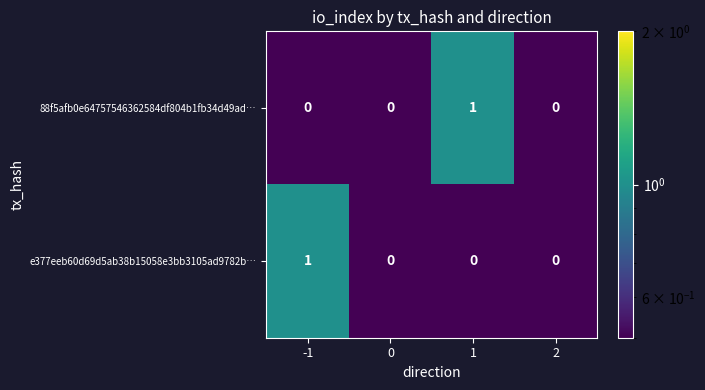

The 88f5afb0e64757546362584df804b1fb34d49ad… series shows 1 at 0. True or false?

False